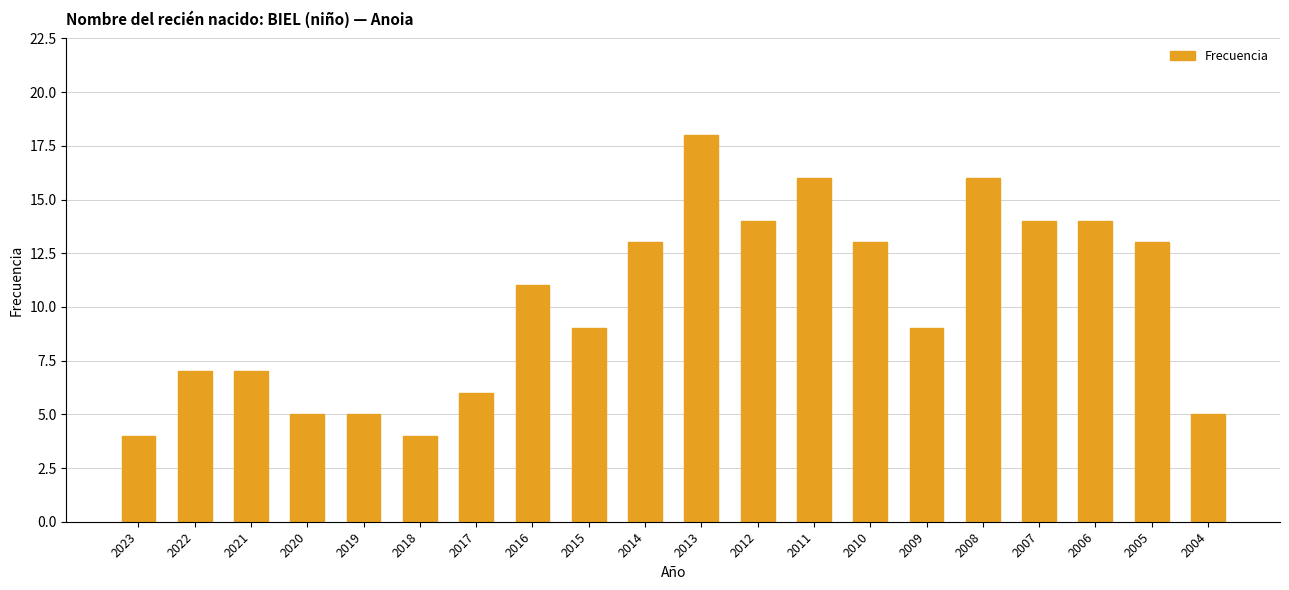

What is the difference between the maximum and second lowest values?

14